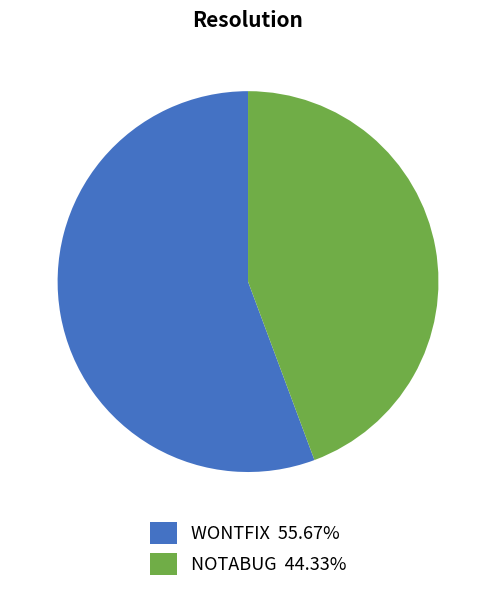

Which category has the biggest portion of the pie?

WONTFIX